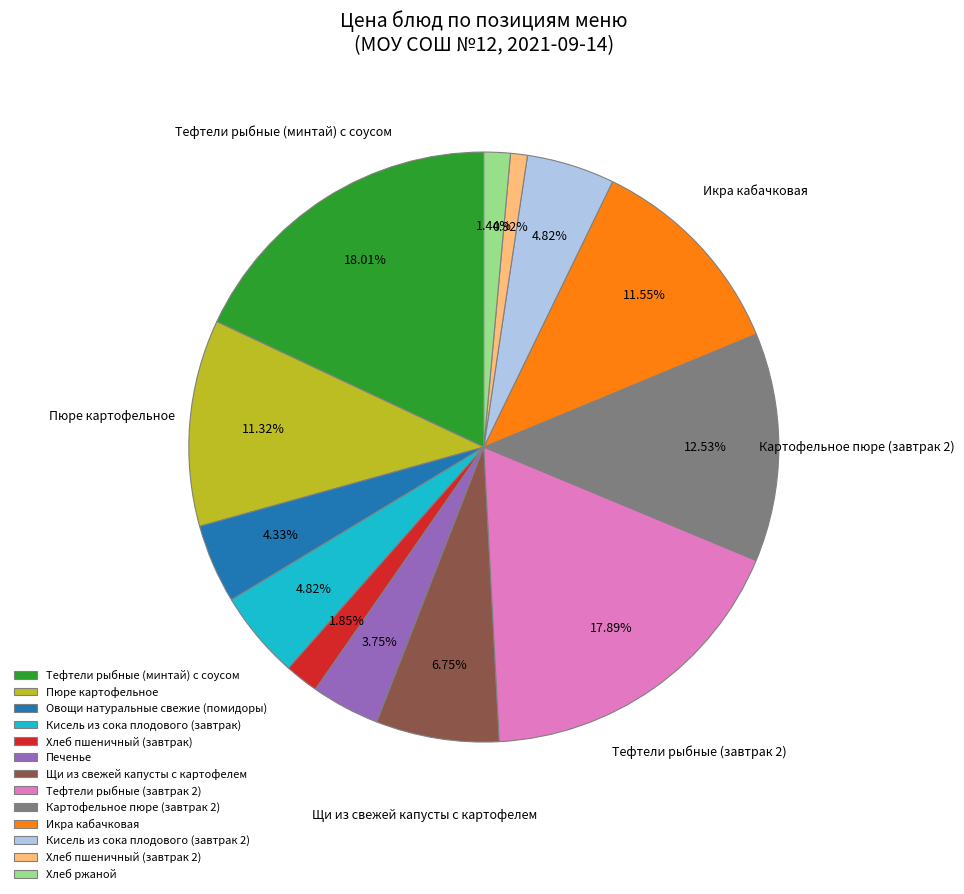

Count the number of slices in the pie.

13